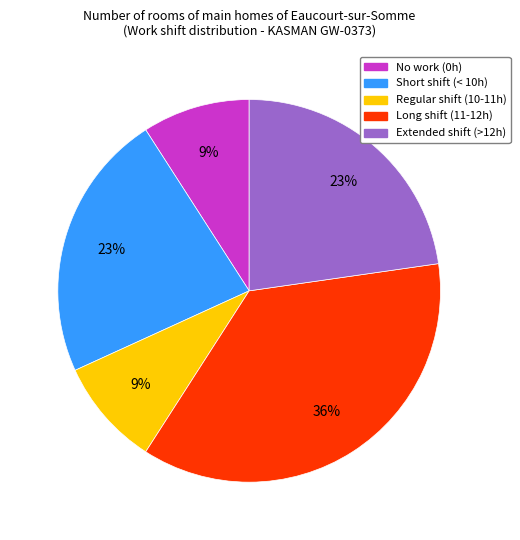

To the nearest percent, what is the average slice percentage?

20%